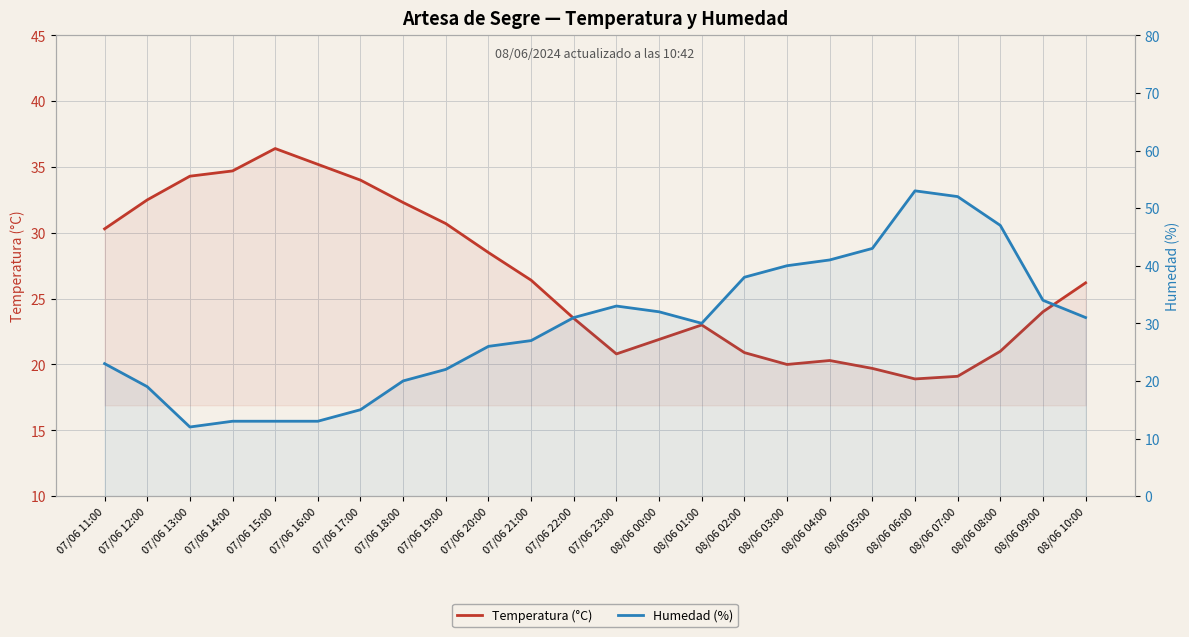

At which label does Temperatura (°C) first exceed 26?

07/06 11:00